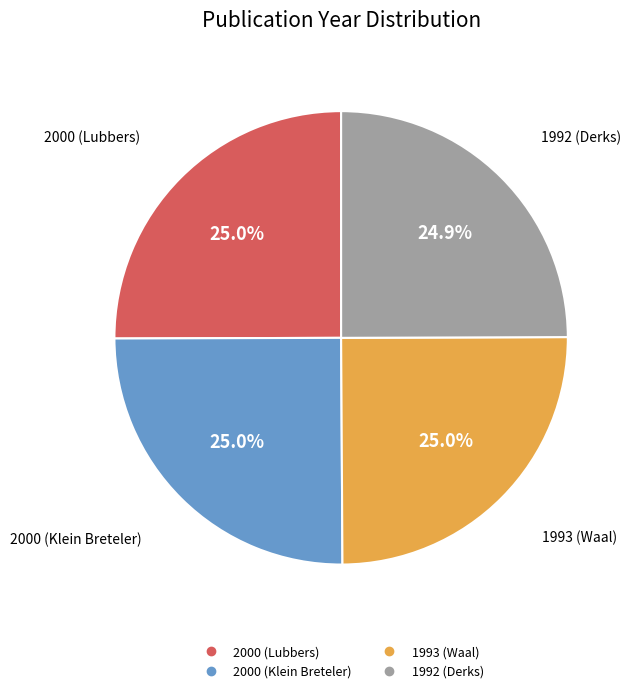

What percentage is NOT represented by 1992 (Derks)?

75.1%